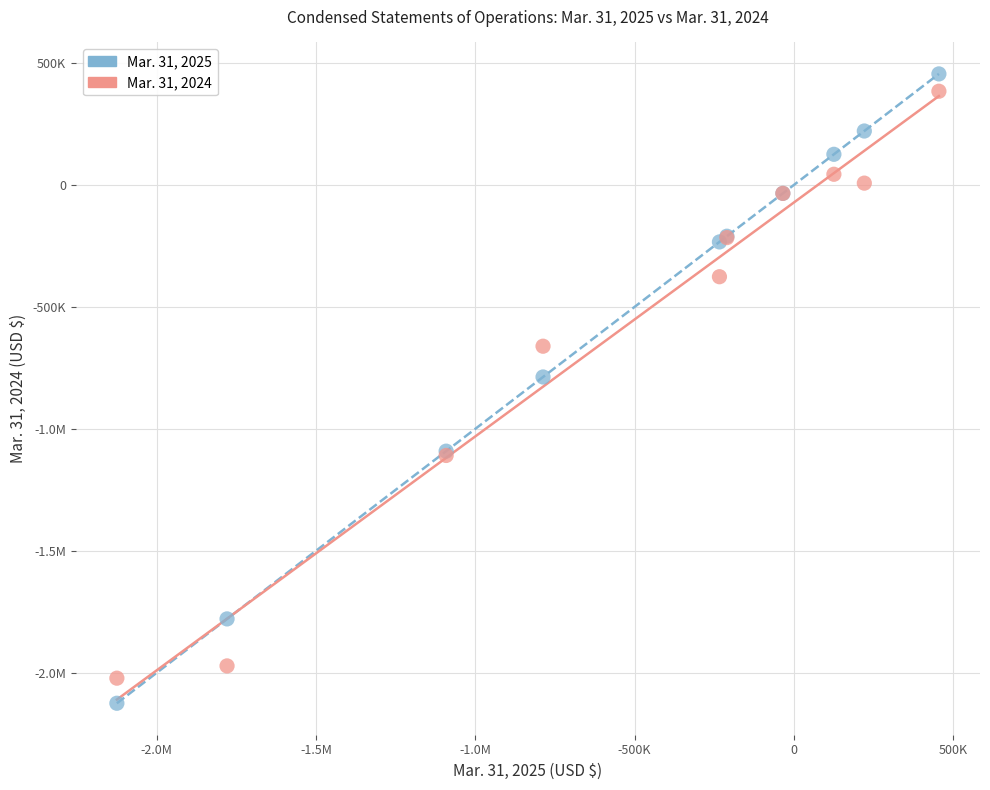

What are all the series names shown in the legend?

Mar. 31, 2025, Mar. 31, 2024